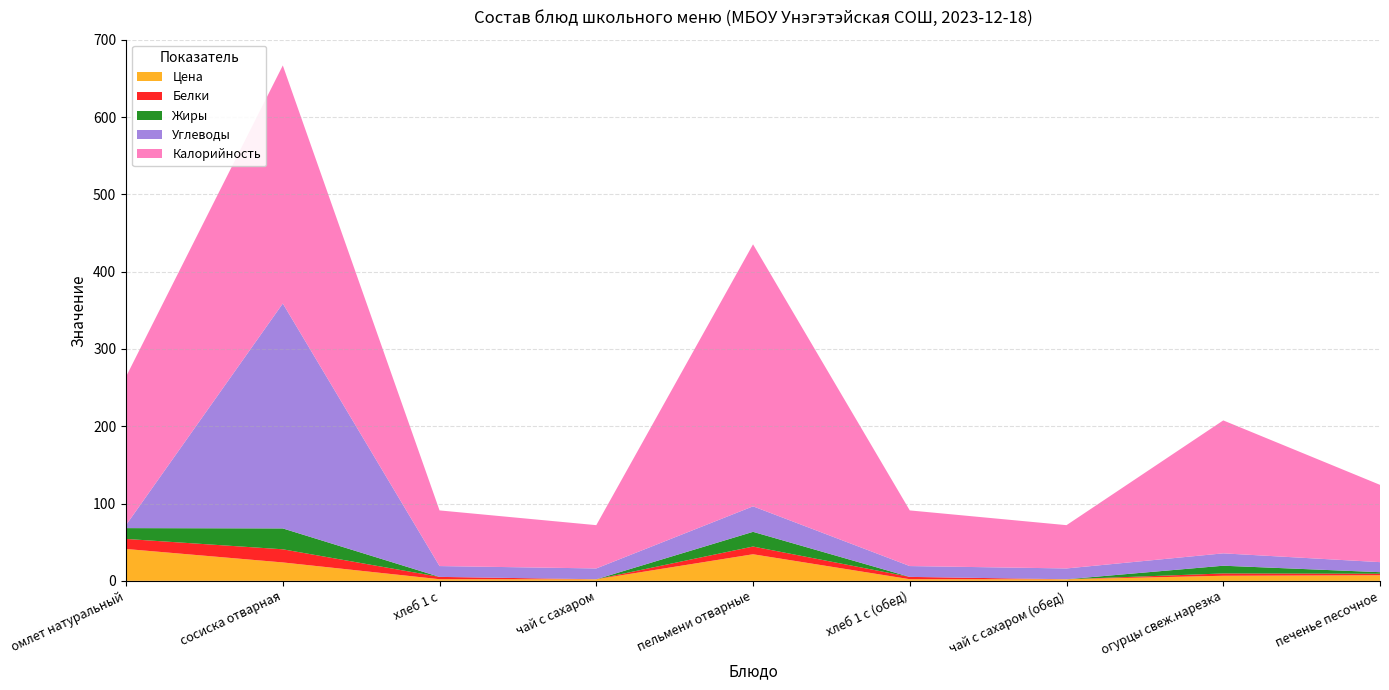

Reading right to left, extract all data points from this chart.

Цена: печенье песочное=7.2	огурцы свеж.нарезка=6.6	чай с сахаром (обед)=2.0	хлеб 1 с (обед)=2.1	пельмени отварные=34.4	чай с сахаром=2.0	хлеб 1 с=2.1	сосиска отварная=23.8	омлет натуральный=41.2
Белки: печенье песочное=2.0	огурцы свеж.нарезка=3.0	чай с сахаром (обед)=0.0	хлеб 1 с (обед)=3.0	пельмени отварные=10.0	чай с сахаром=0.0	хлеб 1 с=3.0	сосиска отварная=17.0	омлет натуральный=13.0
Жиры: печенье песочное=2.0	огурцы свеж.нарезка=10.0	чай с сахаром (обед)=0.0	хлеб 1 с (обед)=0.0	пельмени отварные=19.0	чай с сахаром=0.0	хлеб 1 с=0.0	сосиска отварная=27.0	омлет натуральный=14.0
Углеводы: печенье песочное=13.0	огурцы свеж.нарезка=16.0	чай с сахаром (обед)=14.0	хлеб 1 с (обед)=14.0	пельмени отварные=33.0	чай с сахаром=14.0	хлеб 1 с=14.0	сосиска отварная=291.0	омлет натуральный=4.0
Калорийность: печенье песочное=100.0	огурцы свеж.нарезка=172.0	чай с сахаром (обед)=56.0	хлеб 1 с (обед)=72.0	пельмени отварные=339.0	чай с сахаром=56.0	хлеб 1 с=72.0	сосиска отварная=308.0	омлет натуральный=192.0